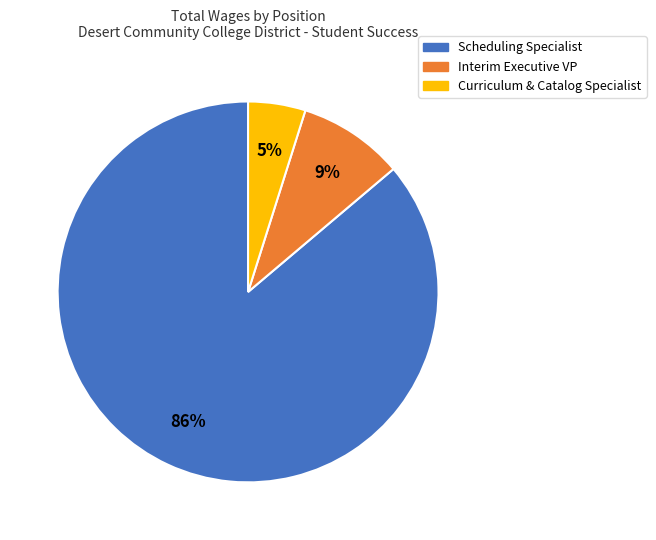

Does any single category account for the majority?

Yes